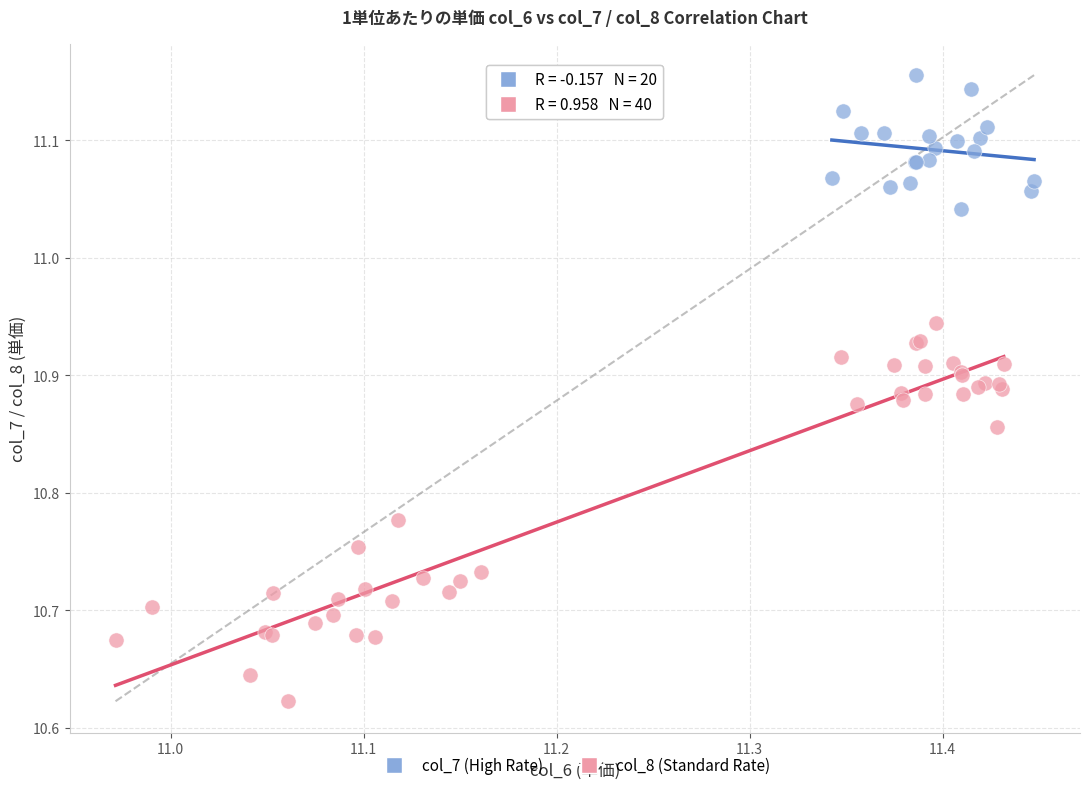

Which series has the widest spread of Y values?

col_8 (Standard Rate)